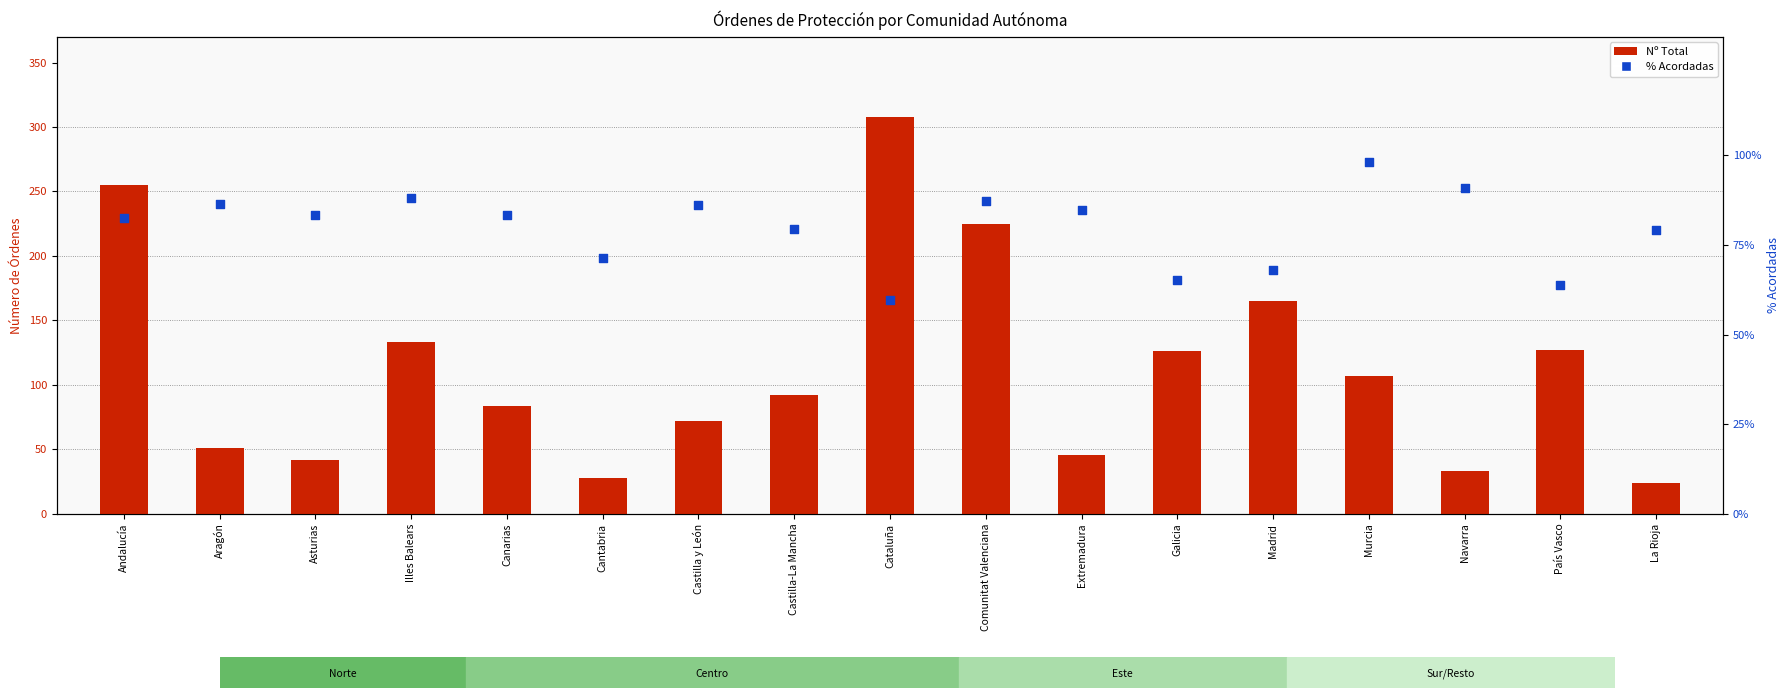

Which series reaches the minimum Y coordinate?

Nº Total